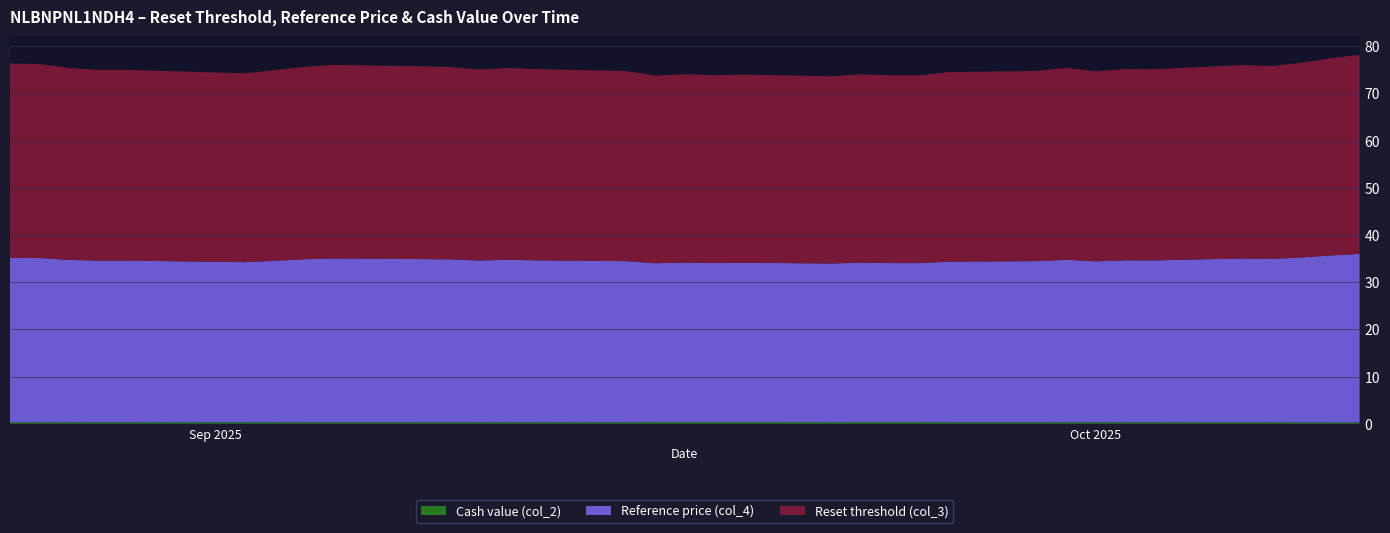

Reading left to right, list all the values displayed in this chart.

Reset threshold (col_3): 2025-10-10=42.2	2025-10-09=41.8	2025-10-08=41.2	2025-10-07=40.9	2025-10-06=41.0	2025-10-03=40.5	2025-10-02=40.5	2025-10-01=40.2	2025-09-30=40.7	2025-09-29=40.3	2025-09-26=40.2	2025-09-25=39.8	2025-09-24=39.8	2025-09-23=39.9	2025-09-22=39.7	2025-09-19=39.9	2025-09-18=39.8	2025-09-17=39.9	2025-09-16=39.7	2025-09-15=40.3	2025-09-12=40.5	2025-09-11=40.6	2025-09-10=40.5	2025-09-09=40.7	2025-09-08=40.8	2025-09-05=41.0	2025-09-04=40.8	2025-09-03=40.4	2025-09-02=40.0	2025-09-01=40.1	2025-08-29=40.4	2025-08-28=40.4	2025-08-27=40.6	2025-08-26=41.1	2025-08-25=41.1
Reference price (col_4): 2025-10-10=35.7	2025-10-09=35.4	2025-10-08=35.0	2025-10-07=34.6	2025-10-06=34.7	2025-10-03=34.3	2025-10-02=34.3	2025-10-01=34.1	2025-09-30=34.5	2025-09-29=34.1	2025-09-26=34.0	2025-09-25=33.7	2025-09-24=33.7	2025-09-23=33.8	2025-09-22=33.6	2025-09-19=33.8	2025-09-18=33.7	2025-09-17=33.8	2025-09-16=33.7	2025-09-15=34.1	2025-09-12=34.3	2025-09-11=34.4	2025-09-10=34.3	2025-09-09=34.5	2025-09-08=34.6	2025-09-05=34.7	2025-09-04=34.5	2025-09-03=34.2	2025-09-02=33.9	2025-09-01=34.0	2025-08-29=34.2	2025-08-28=34.2	2025-08-27=34.4	2025-08-26=34.8	2025-08-25=34.9
Cash value (col_2): 2025-10-10=0.2	2025-10-09=0.3	2025-10-08=0.3	2025-10-07=0.3	2025-10-06=0.3	2025-10-03=0.3	2025-10-02=0.3	2025-10-01=0.3	2025-09-30=0.3	2025-09-29=0.3	2025-09-26=0.3	2025-09-25=0.3	2025-09-24=0.3	2025-09-23=0.3	2025-09-22=0.3	2025-09-19=0.3	2025-09-18=0.3	2025-09-17=0.3	2025-09-16=0.3	2025-09-15=0.3	2025-09-12=0.3	2025-09-11=0.3	2025-09-10=0.3	2025-09-09=0.3	2025-09-08=0.3	2025-09-05=0.3	2025-09-04=0.3	2025-09-03=0.3	2025-09-02=0.3	2025-09-01=0.3	2025-08-29=0.3	2025-08-28=0.3	2025-08-27=0.3	2025-08-26=0.3	2025-08-25=0.3